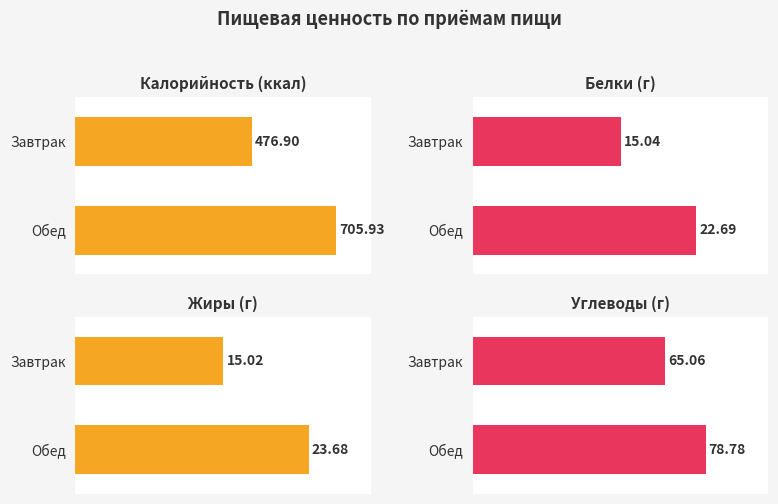

Rank the categories by Калорийность (ккал) value from lowest to highest.

Завтрак, Обед